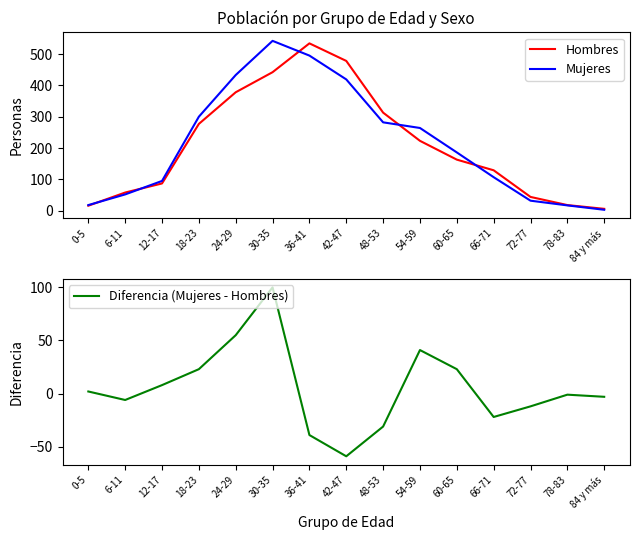

Which series has the largest total across all categories?

Mujeres